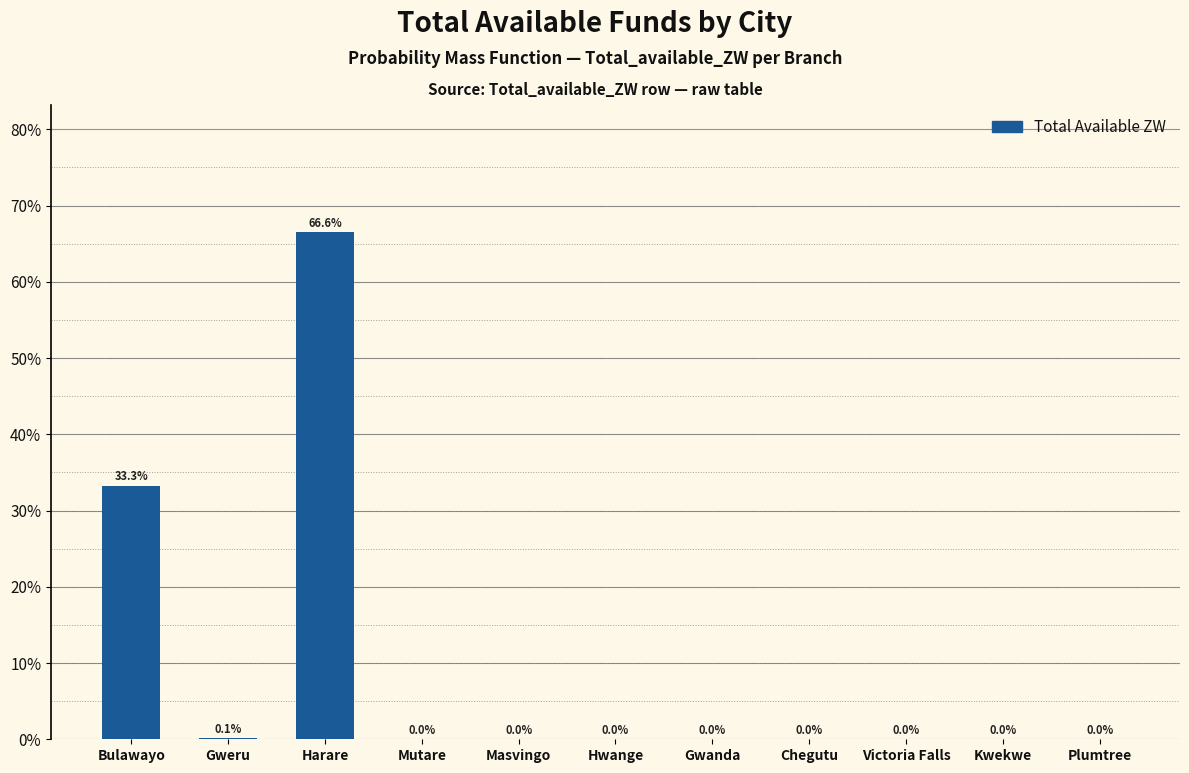

What is the maximum value shown in the chart?

66.6